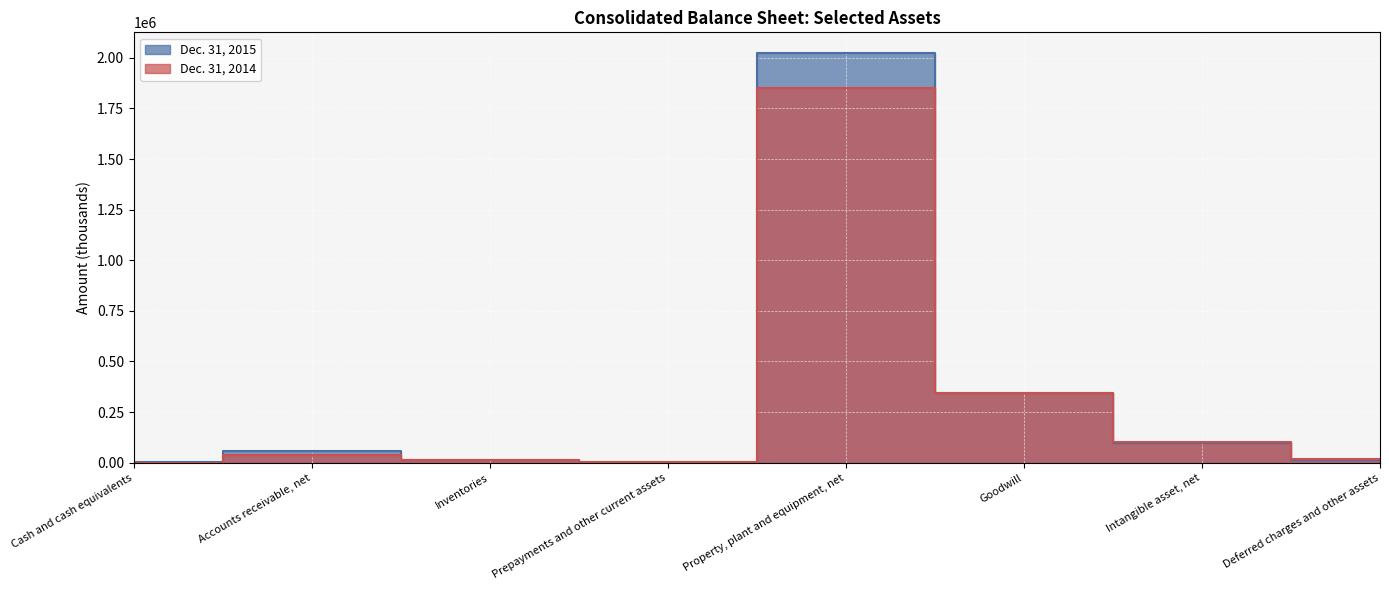

How many data points in Dec. 31, 2014 are less than 39768?

4